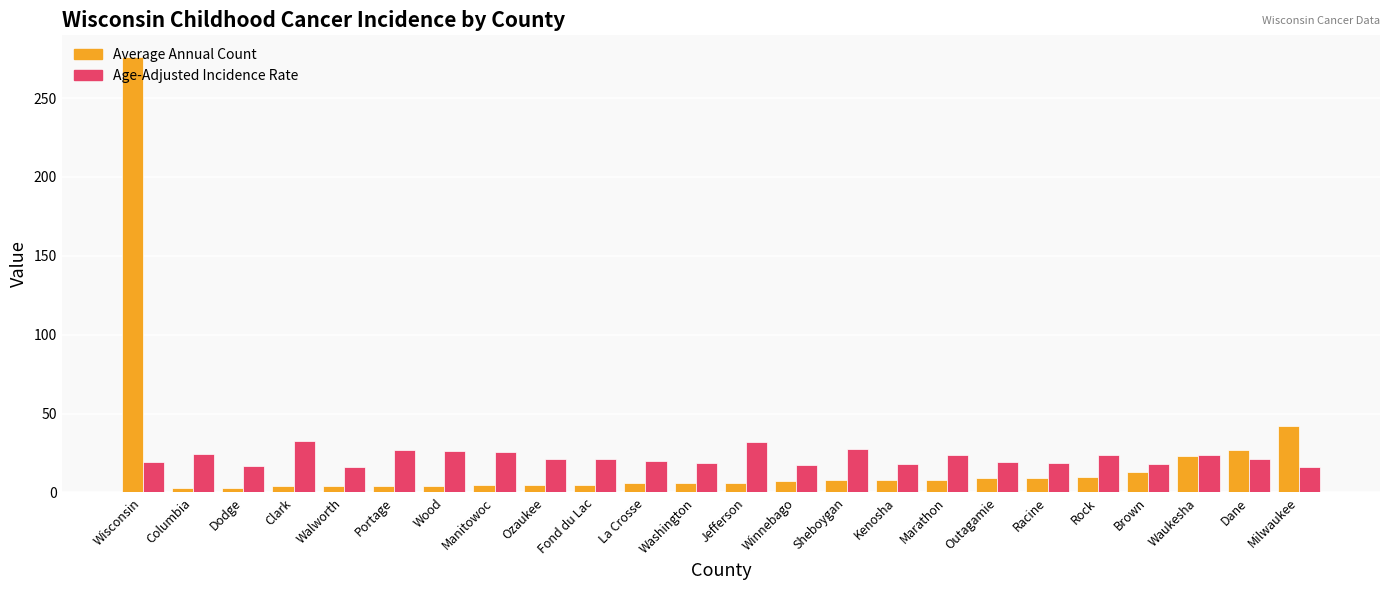

Which series has the widest spread of values?

Average Annual Count